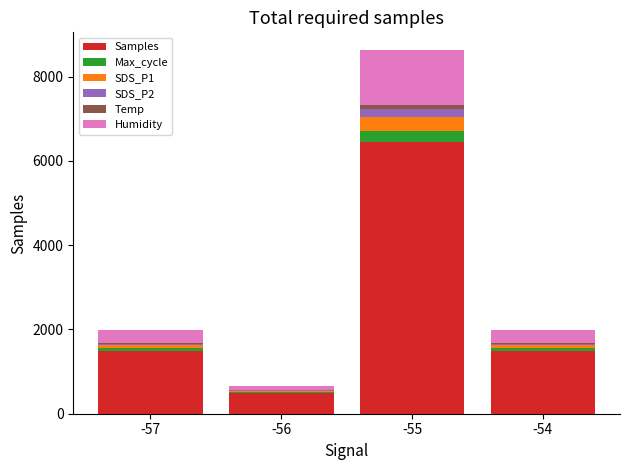

What is the sum of all Samples values?

9918.9